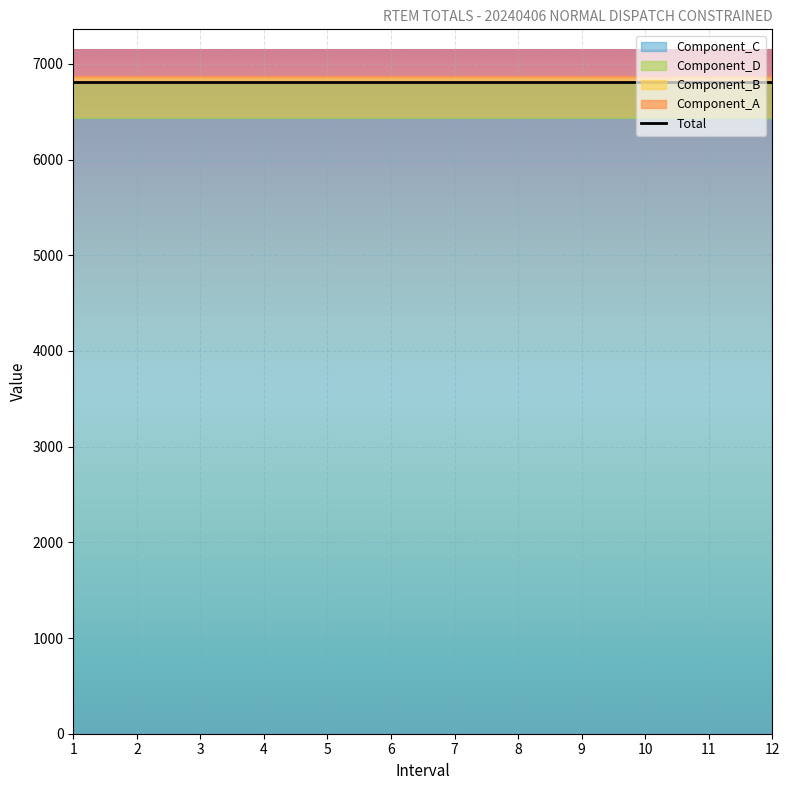

True or false: Component_D has more than 0 points higher than both neighbors.

False